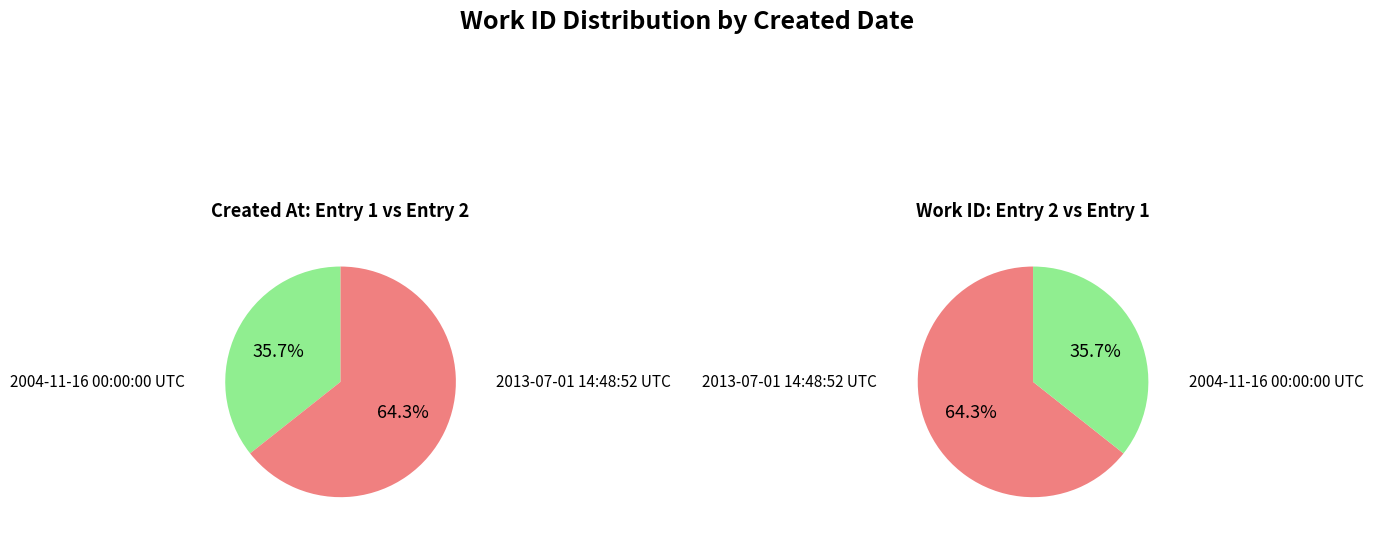

True or false: 2013-07-01 14:48:52 UTC accounts for 57% of the total.

False